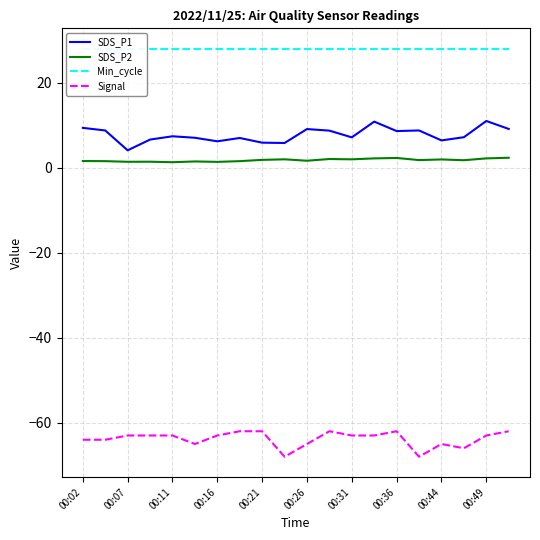

Does the chart display data point markers on the line(s)?

No